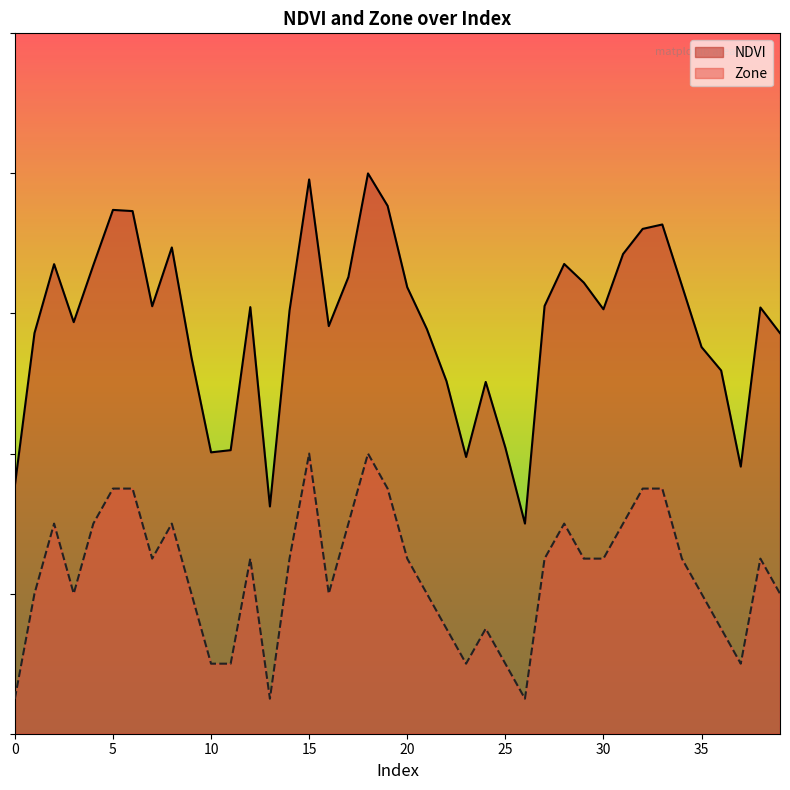

What is the average value of the Zone series?

0.2